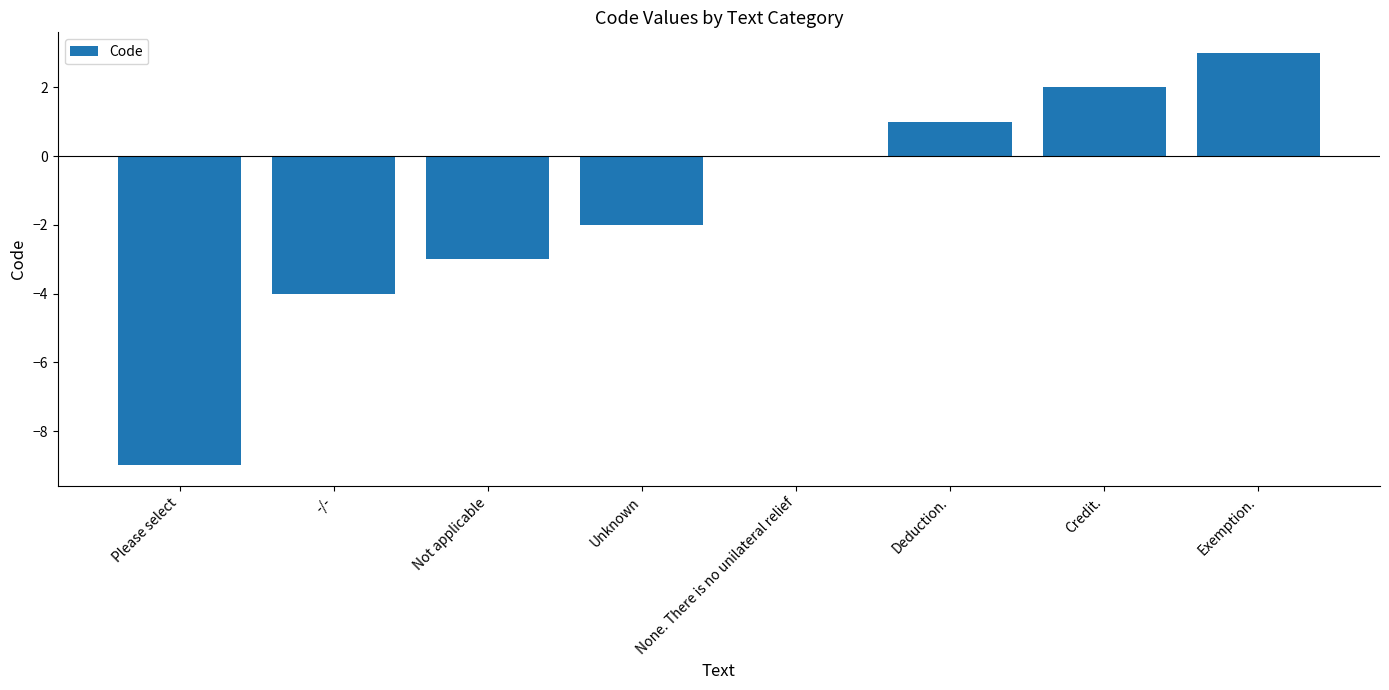

What is the sum of all values?

-12